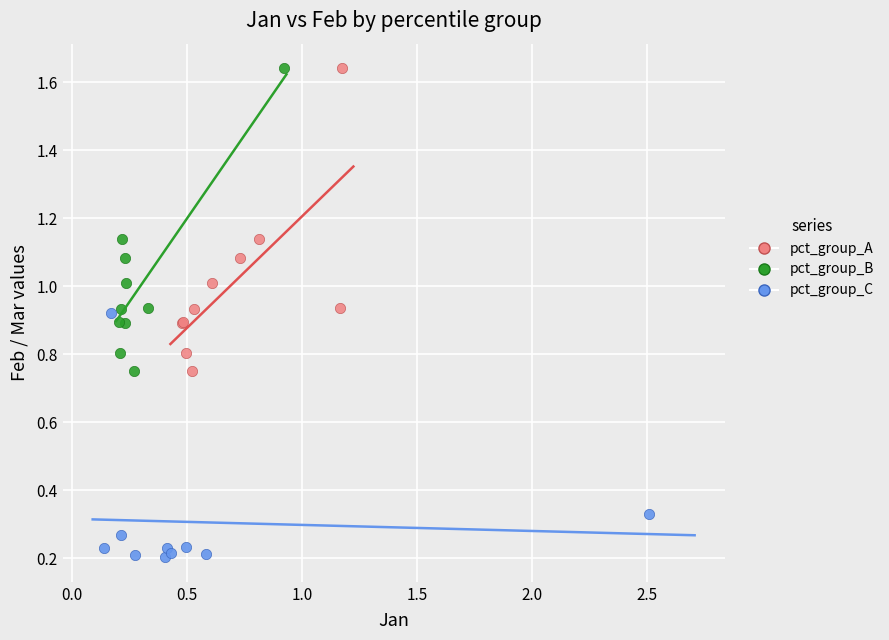

Which series contains the lowest Y value?

pct_group_C